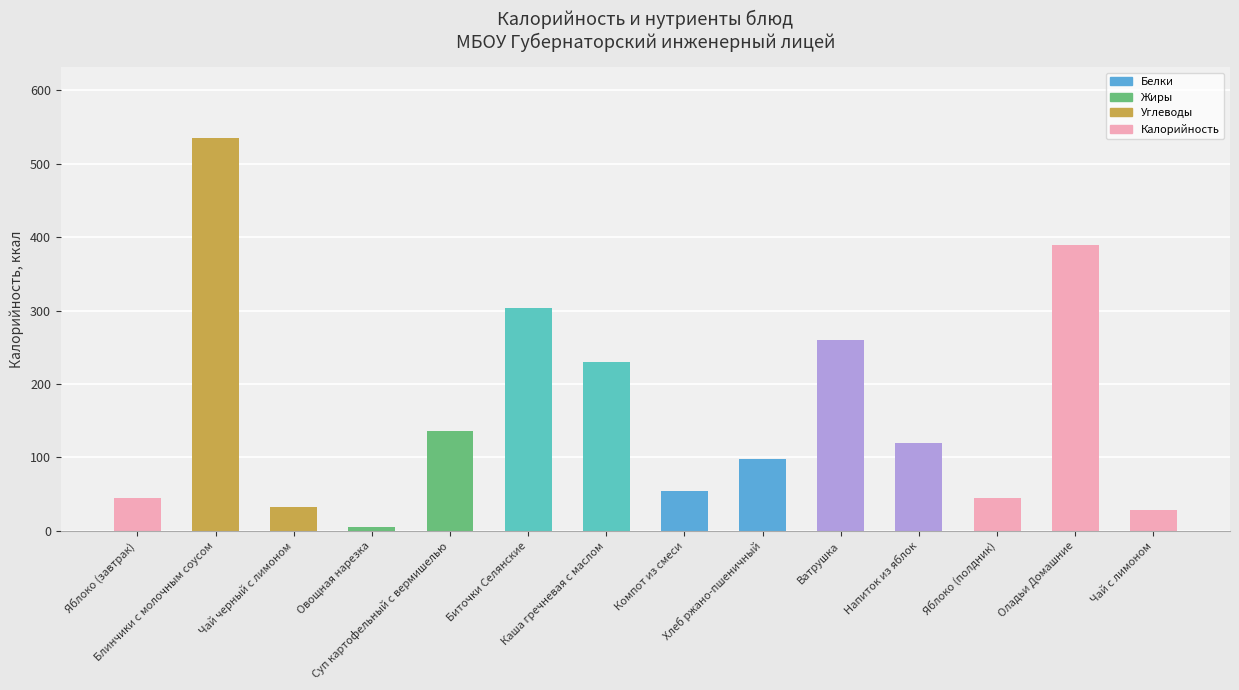

What position from the left is Чай черный с лимоном?

3